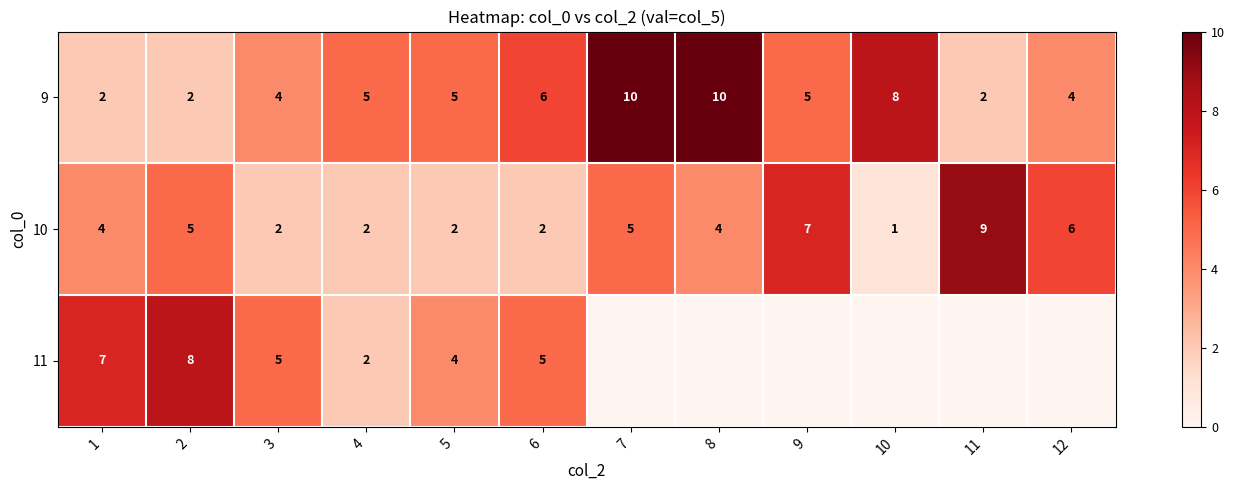

Where is 9 nearest to the value 6?

6